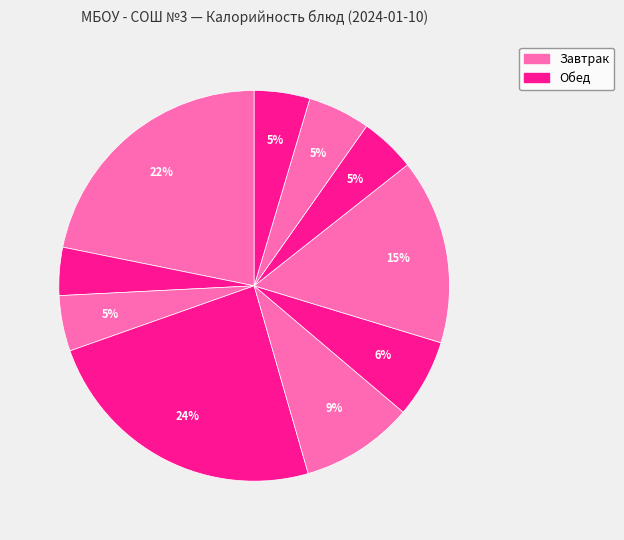

Count the number of slices in the pie.

10